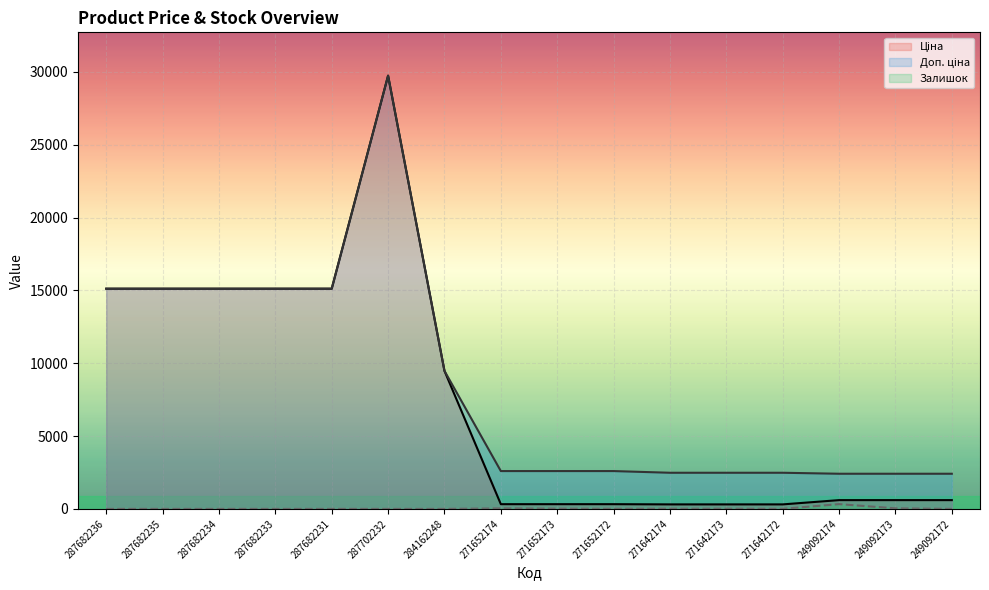

The Ціна series shows 3150.6 at 287682236. True or false?

False